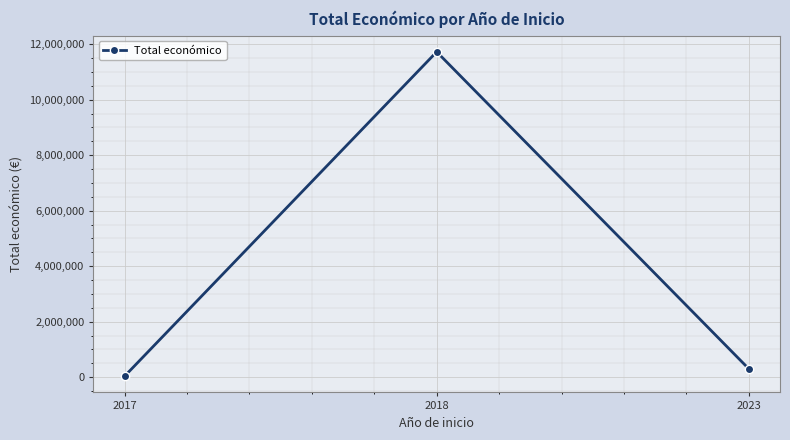

What is the minimum value shown in the chart?

33808